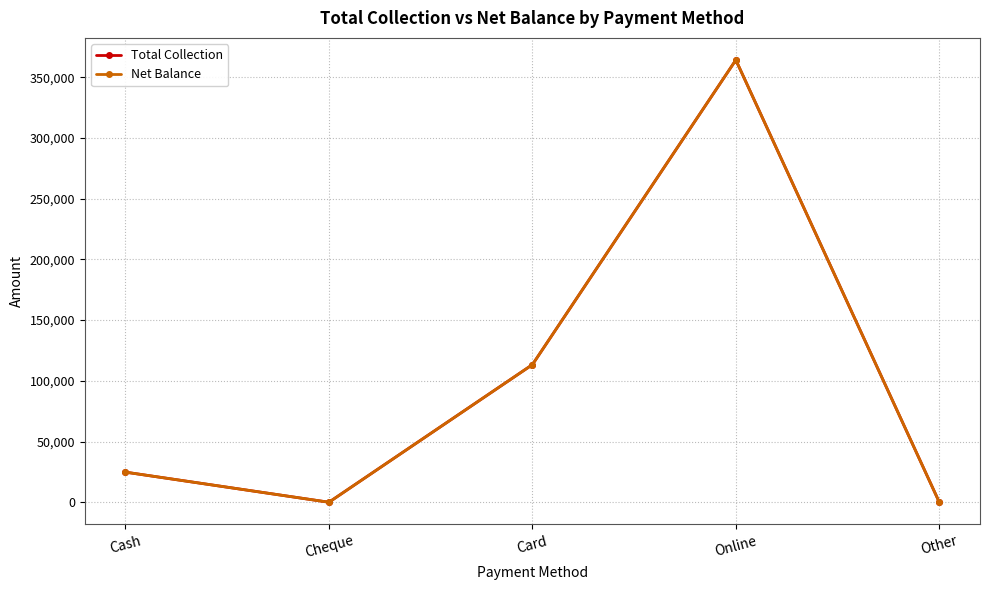

Is this an area chart (filled region under the line)?

No